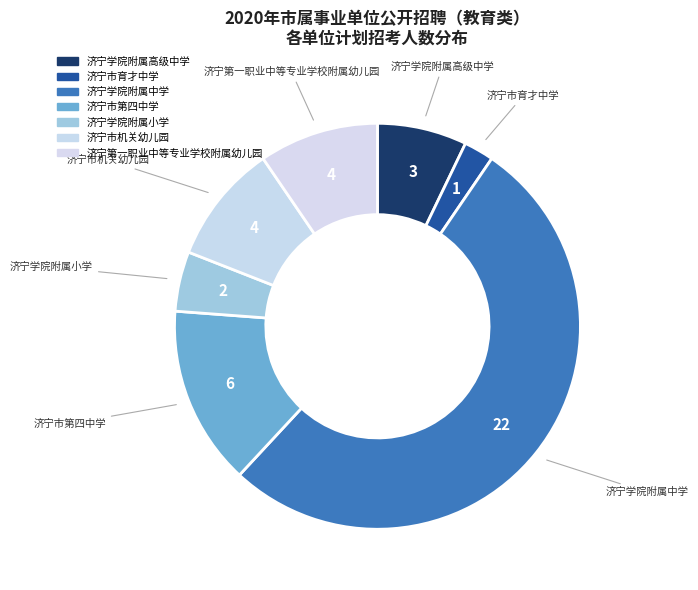

What percentage is the 济宁第一职业中等专业学校附属幼儿园 slice, to the nearest percent?

10%